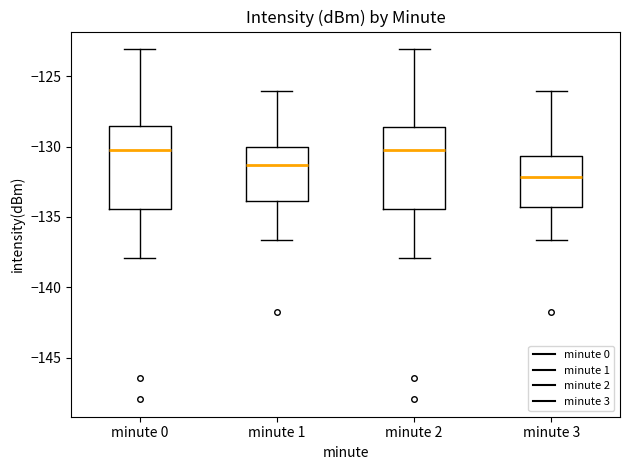

Reading left to right, read every box against the y-axis: the position of its median line, the range the box covers, and the ends of its whiskers. The values are not printed on the chart, so give them approximately, as read against the axis.

minute 0: median -130.5, box -134.5 to -128.5, whiskers -138.0 to -123.0
minute 1: median -131.5, box -134.0 to -130.0, whiskers -136.5 to -126.0
minute 2: median -130.5, box -134.5 to -128.5, whiskers -138.0 to -123.0
minute 3: median -132.0, box -134.5 to -130.5, whiskers -136.5 to -126.0